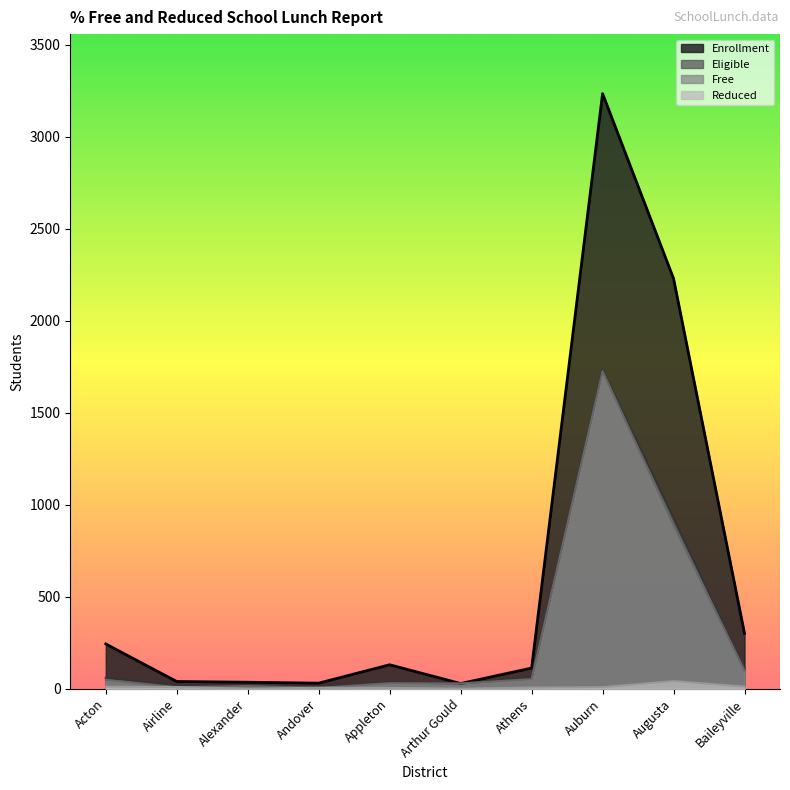

Where is the first local maximum for Eligible?

Appleton